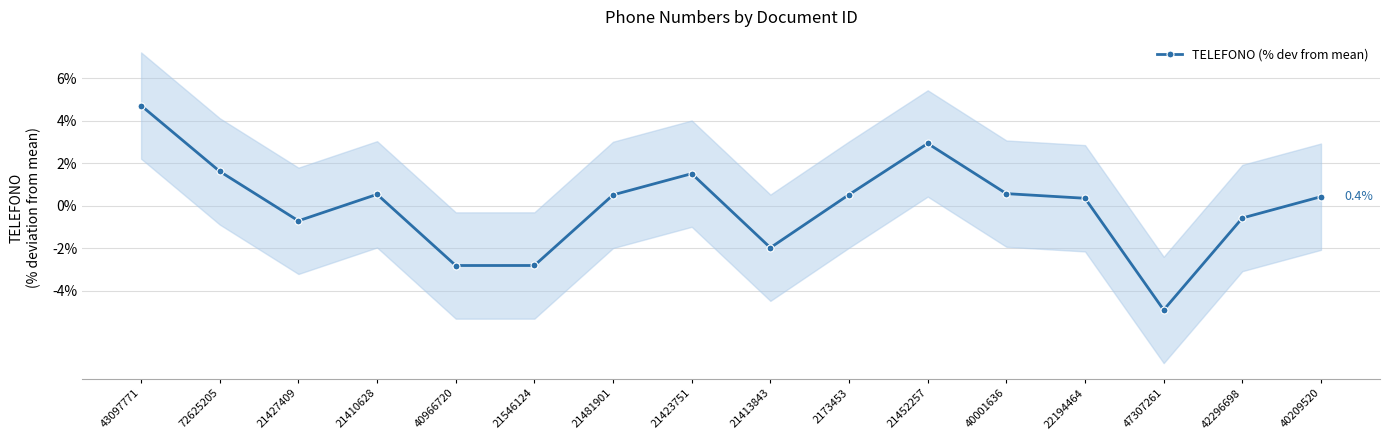

What is the value of the 12th point from the left?

0.6